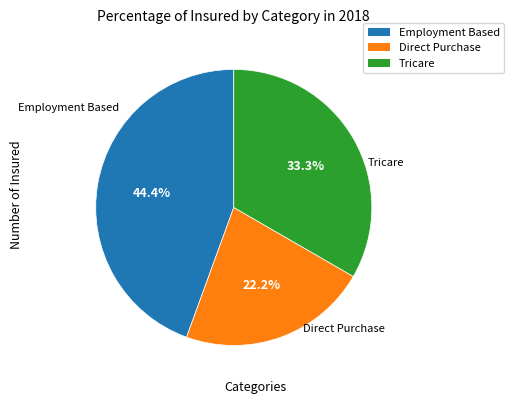

Is there a majority slice in this chart?

No